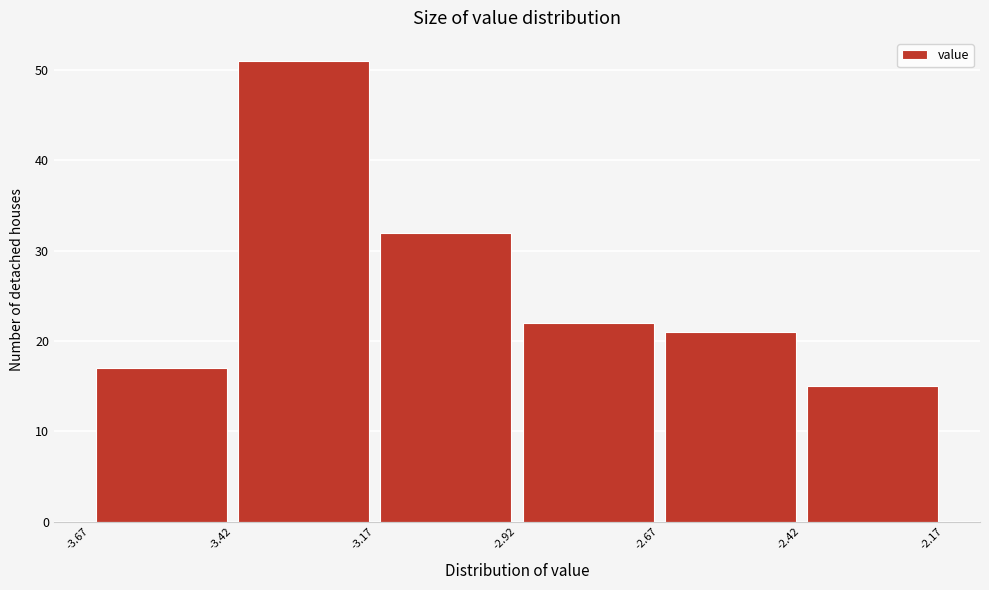

Which range on the x-axis has the tallest bar?

-3.42 to -3.17